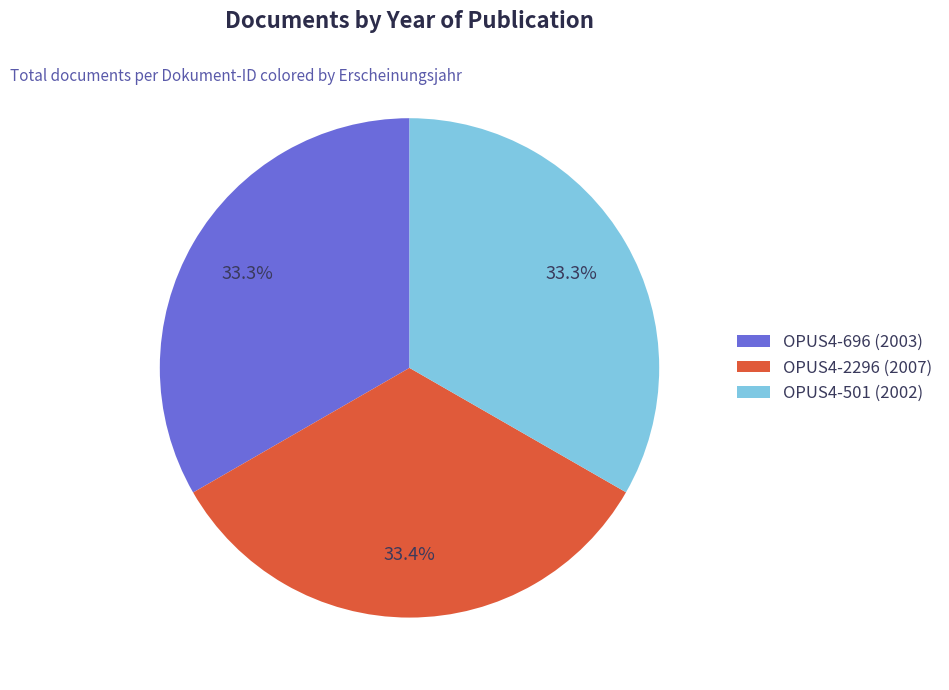

Is OPUS4-696 the majority of the pie?

No